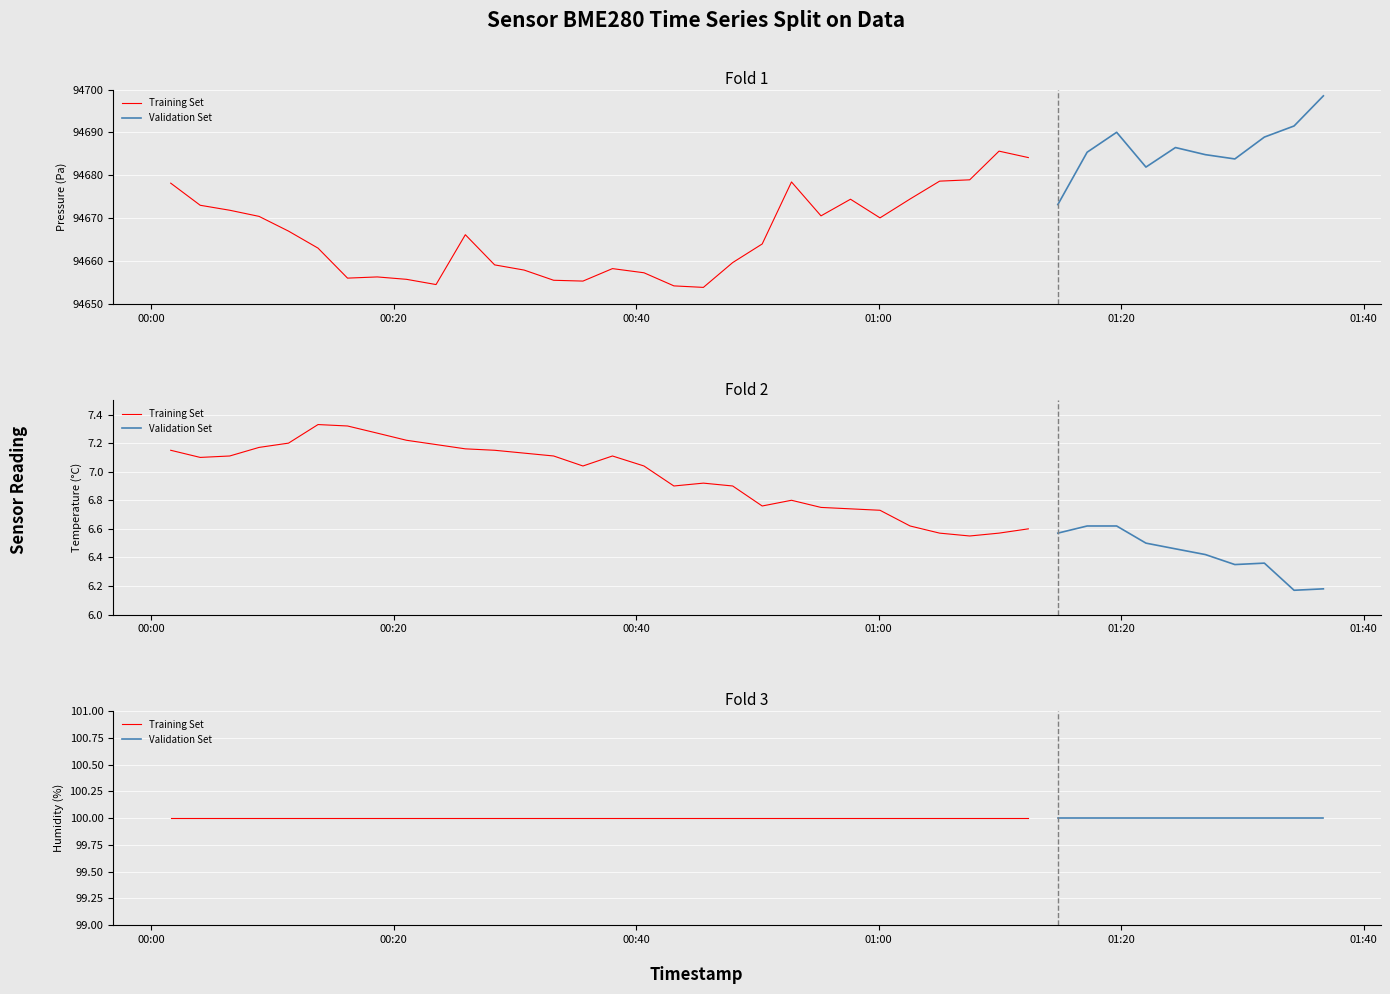

Is the value of temperature at 24 greater than the value of humidity at 12?

No